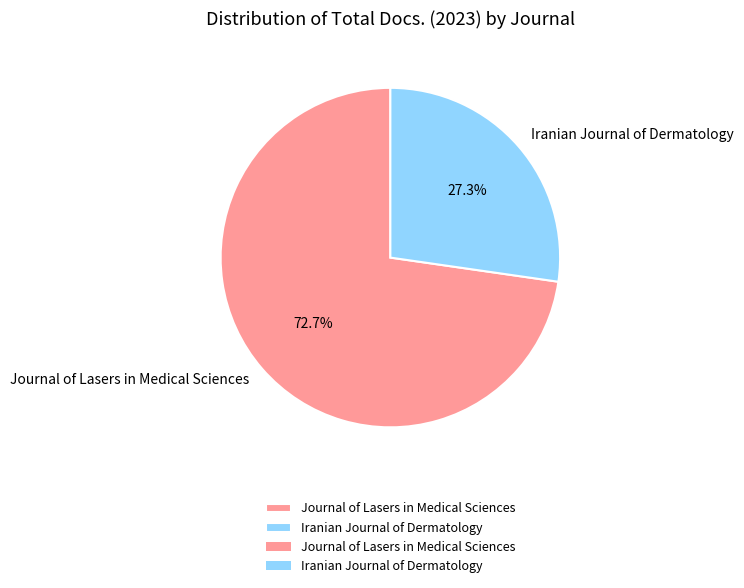

To the nearest percent, what is the combined percentage of Iranian Journal of Dermatology and Journal of Lasers in Medical Sciences?

100%